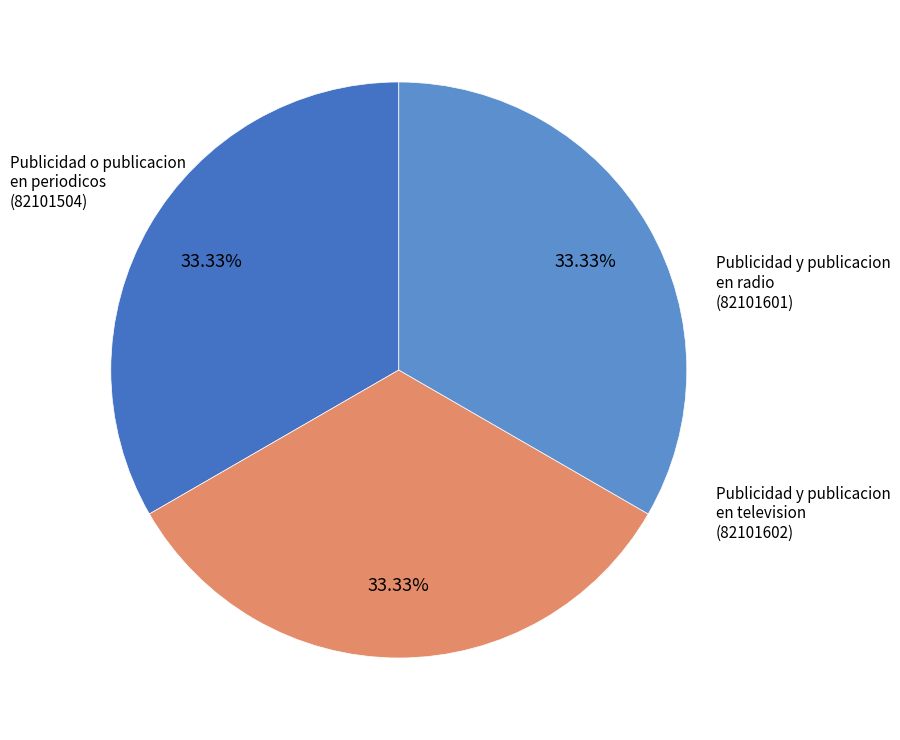

What percentage do Publicidad y publicacion en television and Publicidad o publicacion en periodicos together represent?

66.7%